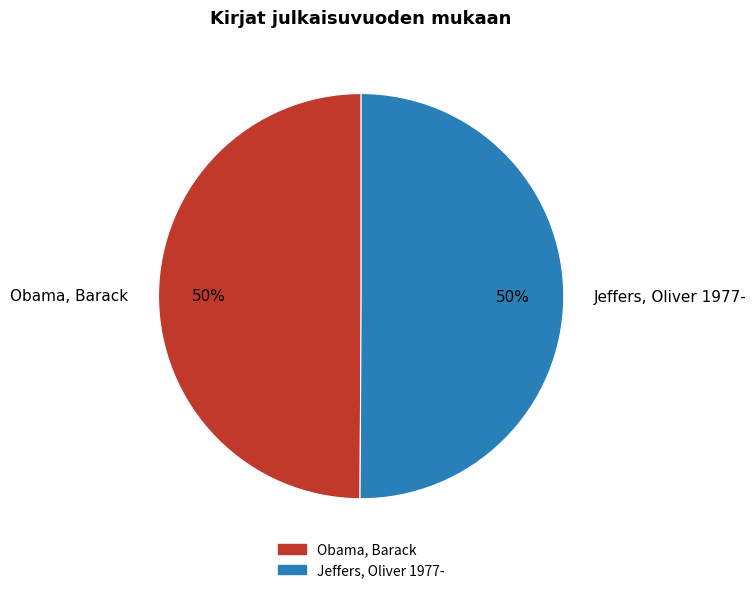

To the nearest percent, what percentage of the pie is Obama, Barack?

50%